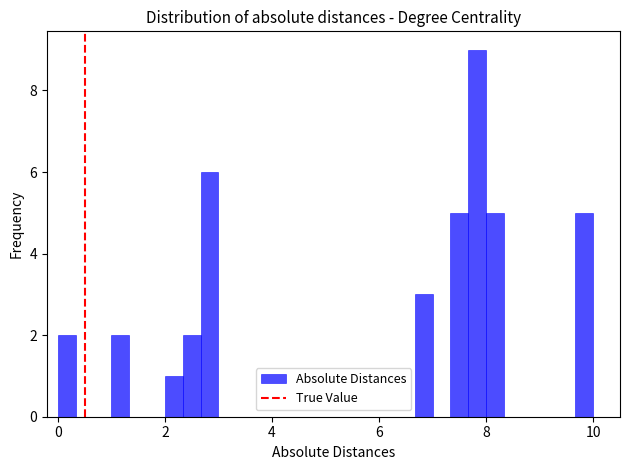

Read against the x-axis, roughly where is the centre of the tallest bar?

7.8